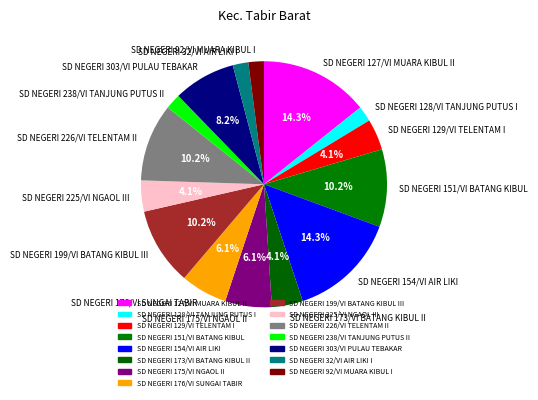

Between SD NEGERI 238/VI TANJUNG PUTUS II and SD NEGERI 173/VI BATANG KIBUL II, which is larger?

SD NEGERI 173/VI BATANG KIBUL II